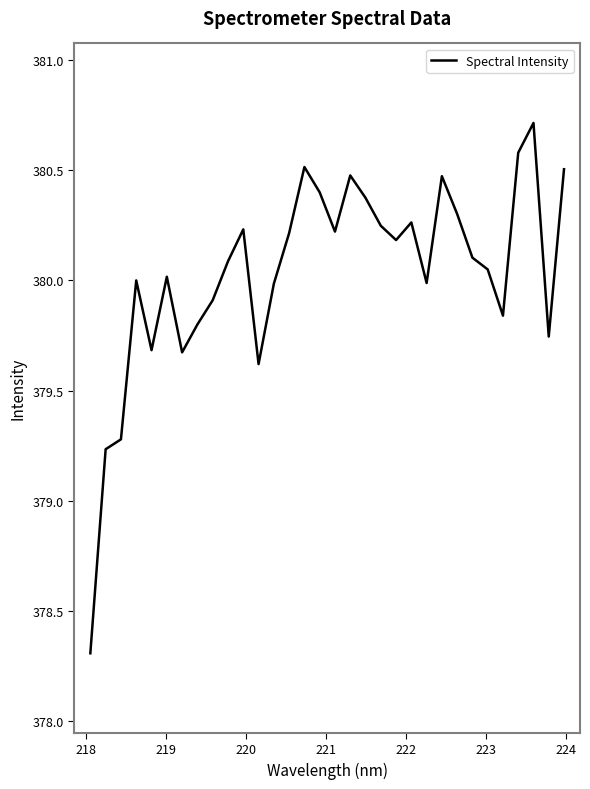

What is the smallest value displayed?

378.3